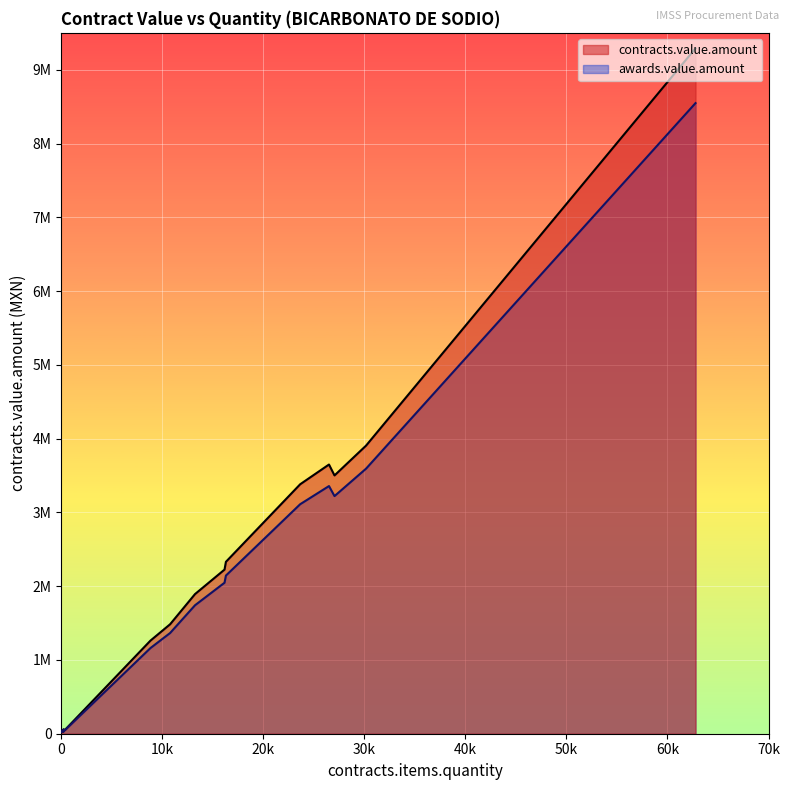

What is the sum of the contracts.value.amount values at 404 and 221?

91288.0